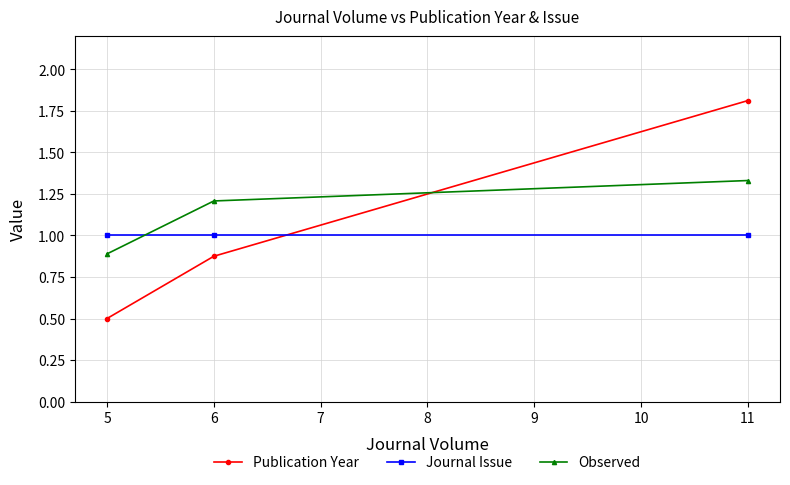

What is the maximum value for Observed?

1.3